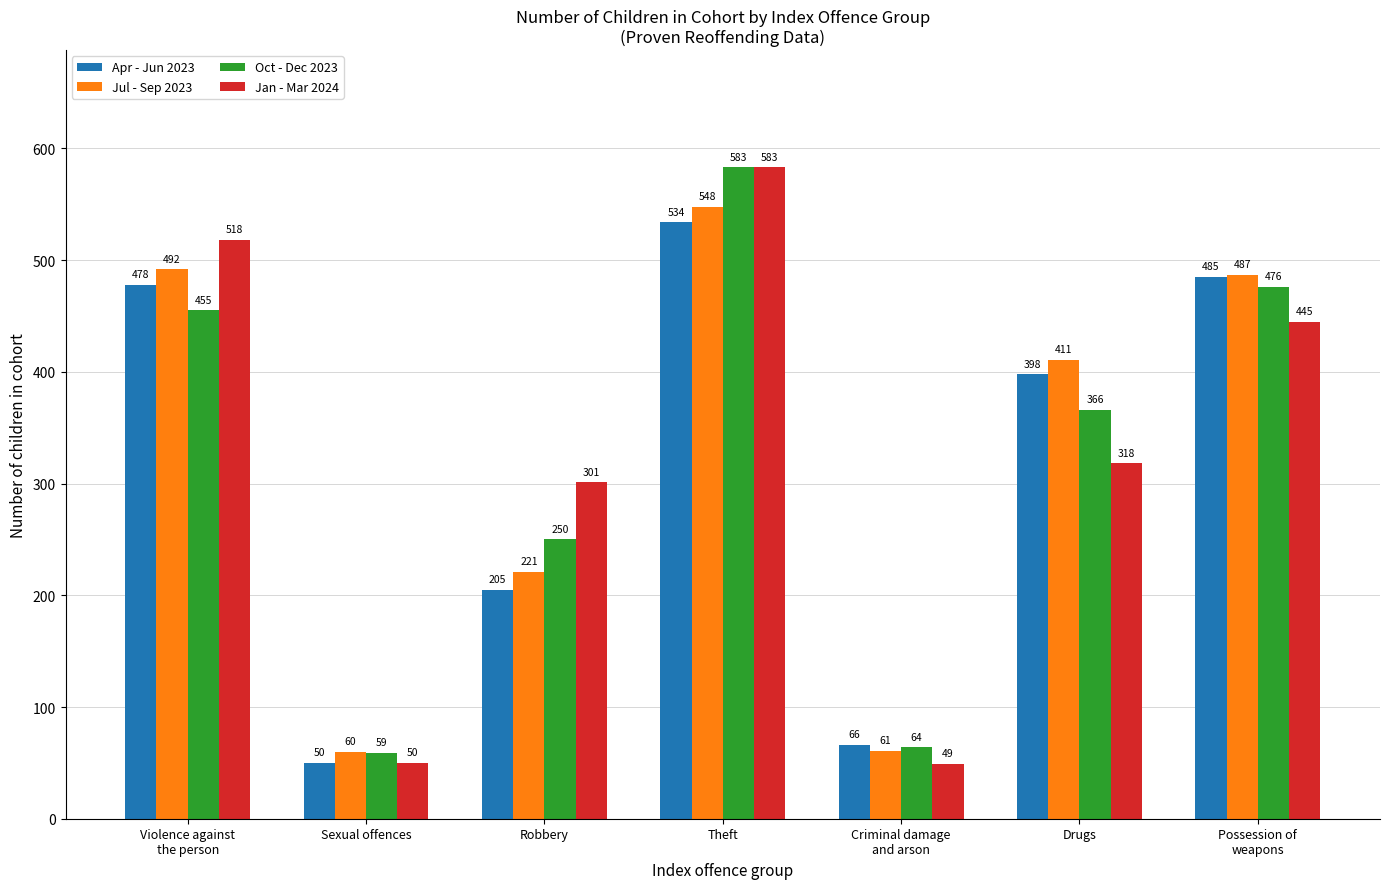

The value of Jul - Sep 2023 at Robbery is 221. True or false?

True